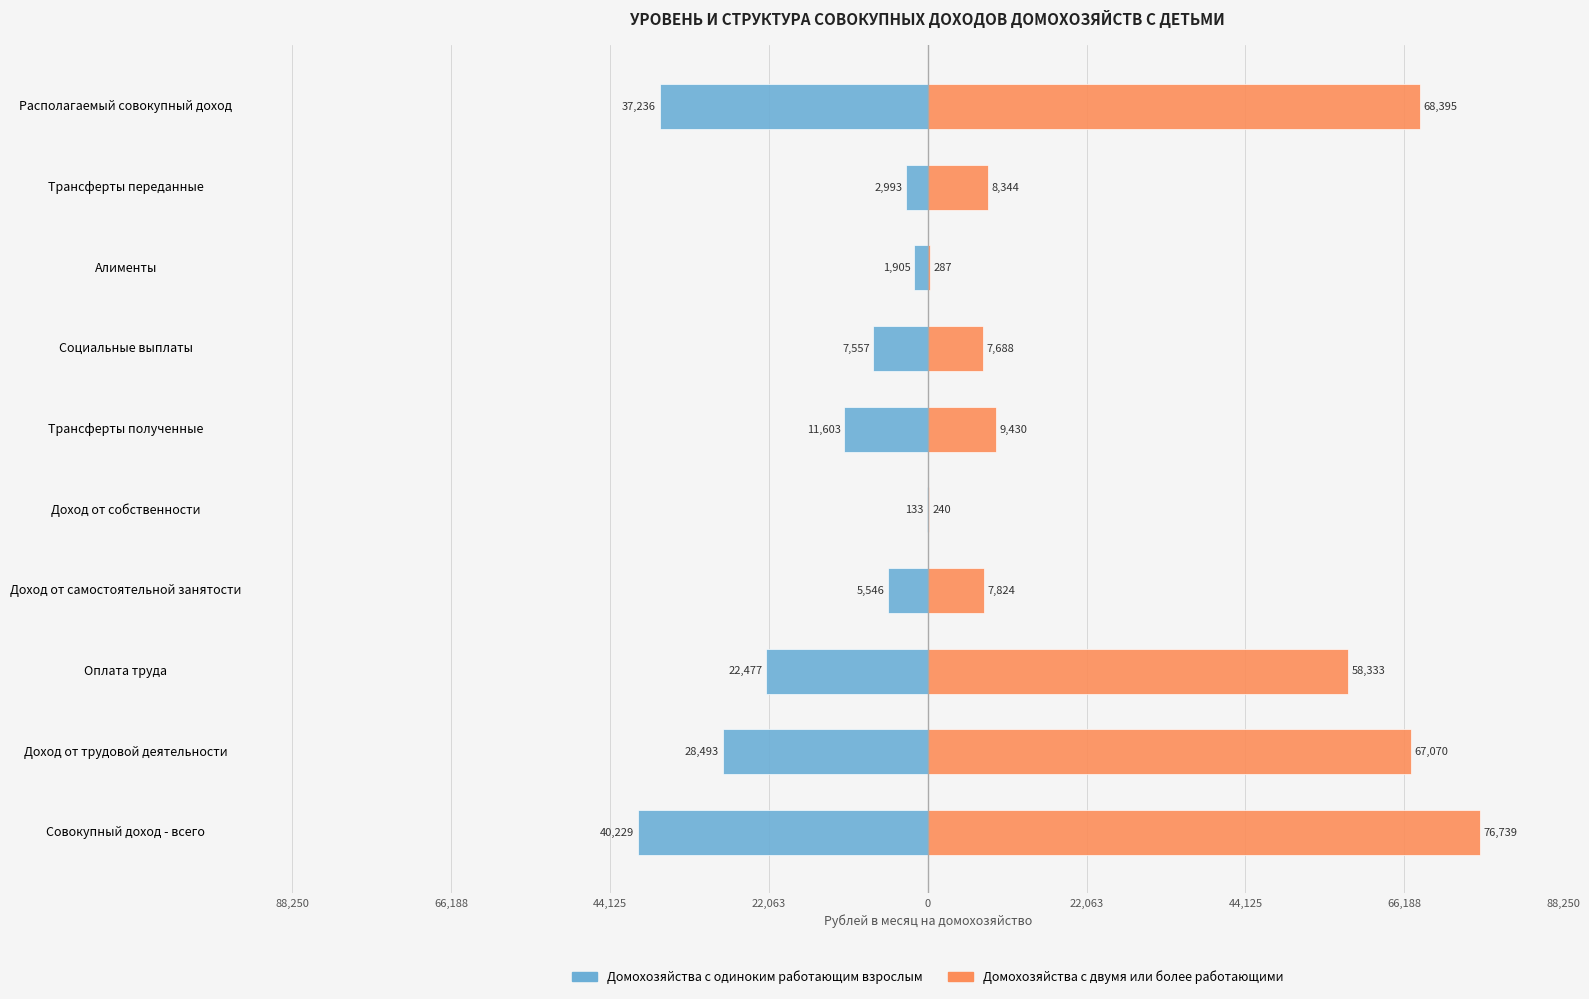

Which series has the largest range (max minus min)?

Домохозяйства с двумя или более работающими